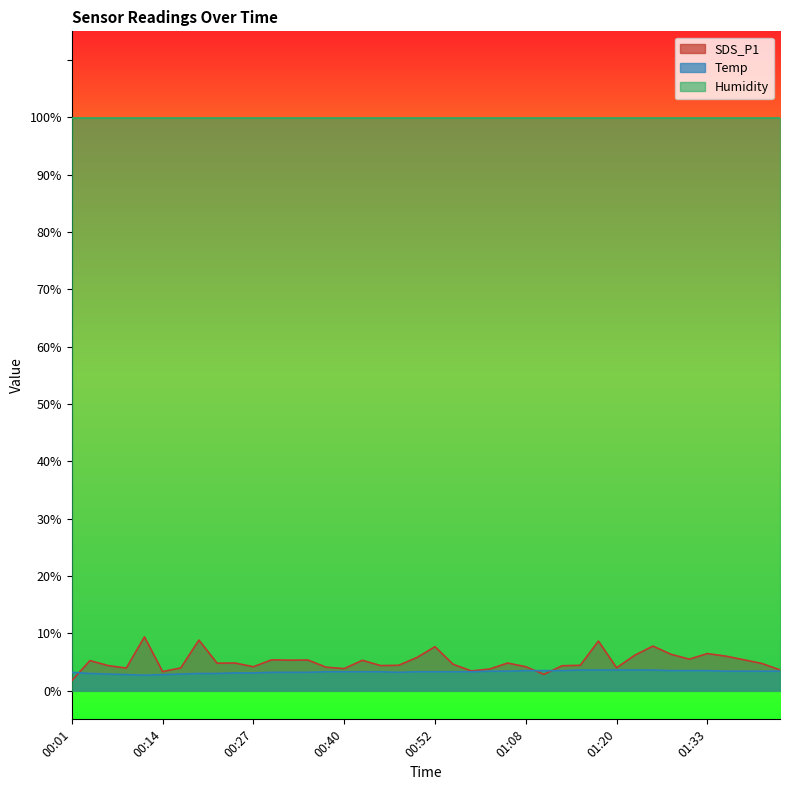

Count the Temp values in the range 3 to 4.

35